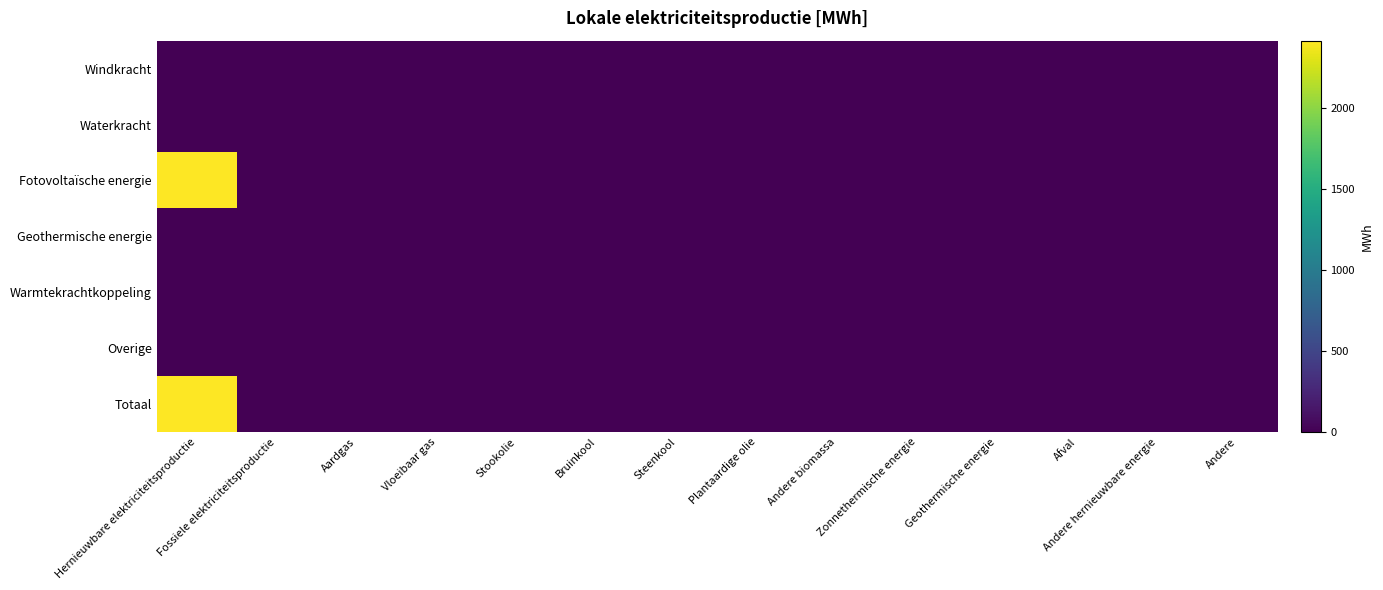

Reading left to right, list all the values displayed in this chart.

Windkracht: Hernieuwbare elektriciteitsproductie=0.0	Fossiele elektriciteitsproductie=0.0	Aardgas=0.0	Vloeibaar gas=0.0	Stookolie=0.0	Bruinkool=0.0	Steenkool=0.0	Plantaardige olie=0.0	Andere biomassa=0.0	Zonnethermische energie=0.0	Geothermische energie=0.0	Afval=0.0	Andere hernieuwbare energie=0.0	Andere=0.0
Waterkracht: Hernieuwbare elektriciteitsproductie=0.0	Fossiele elektriciteitsproductie=0.0	Aardgas=0.0	Vloeibaar gas=0.0	Stookolie=0.0	Bruinkool=0.0	Steenkool=0.0	Plantaardige olie=0.0	Andere biomassa=0.0	Zonnethermische energie=0.0	Geothermische energie=0.0	Afval=0.0	Andere hernieuwbare energie=0.0	Andere=0.0
Fotovoltaïsche energie: Hernieuwbare elektriciteitsproductie=2415.4	Fossiele elektriciteitsproductie=0.0	Aardgas=0.0	Vloeibaar gas=0.0	Stookolie=0.0	Bruinkool=0.0	Steenkool=0.0	Plantaardige olie=0.0	Andere biomassa=0.0	Zonnethermische energie=0.0	Geothermische energie=0.0	Afval=0.0	Andere hernieuwbare energie=0.0	Andere=0.0
Geothermische energie: Hernieuwbare elektriciteitsproductie=0.0	Fossiele elektriciteitsproductie=0.0	Aardgas=0.0	Vloeibaar gas=0.0	Stookolie=0.0	Bruinkool=0.0	Steenkool=0.0	Plantaardige olie=0.0	Andere biomassa=0.0	Zonnethermische energie=0.0	Geothermische energie=0.0	Afval=0.0	Andere hernieuwbare energie=0.0	Andere=0.0
Warmtekrachtkoppeling: Hernieuwbare elektriciteitsproductie=0.0	Fossiele elektriciteitsproductie=0.0	Aardgas=0.0	Vloeibaar gas=0.0	Stookolie=0.0	Bruinkool=0.0	Steenkool=0.0	Plantaardige olie=0.0	Andere biomassa=0.0	Zonnethermische energie=0.0	Geothermische energie=0.0	Afval=0.0	Andere hernieuwbare energie=0.0	Andere=0.0
Overige: Hernieuwbare elektriciteitsproductie=0.0	Fossiele elektriciteitsproductie=0.0	Aardgas=0.0	Vloeibaar gas=0.0	Stookolie=0.0	Bruinkool=0.0	Steenkool=0.0	Plantaardige olie=0.0	Andere biomassa=0.0	Zonnethermische energie=0.0	Geothermische energie=0.0	Afval=0.0	Andere hernieuwbare energie=0.0	Andere=0.0
Totaal: Hernieuwbare elektriciteitsproductie=2415.4	Fossiele elektriciteitsproductie=0.0	Aardgas=0.0	Vloeibaar gas=0.0	Stookolie=0.0	Bruinkool=0.0	Steenkool=0.0	Plantaardige olie=0.0	Andere biomassa=0.0	Zonnethermische energie=0.0	Geothermische energie=0.0	Afval=0.0	Andere hernieuwbare energie=0.0	Andere=0.0